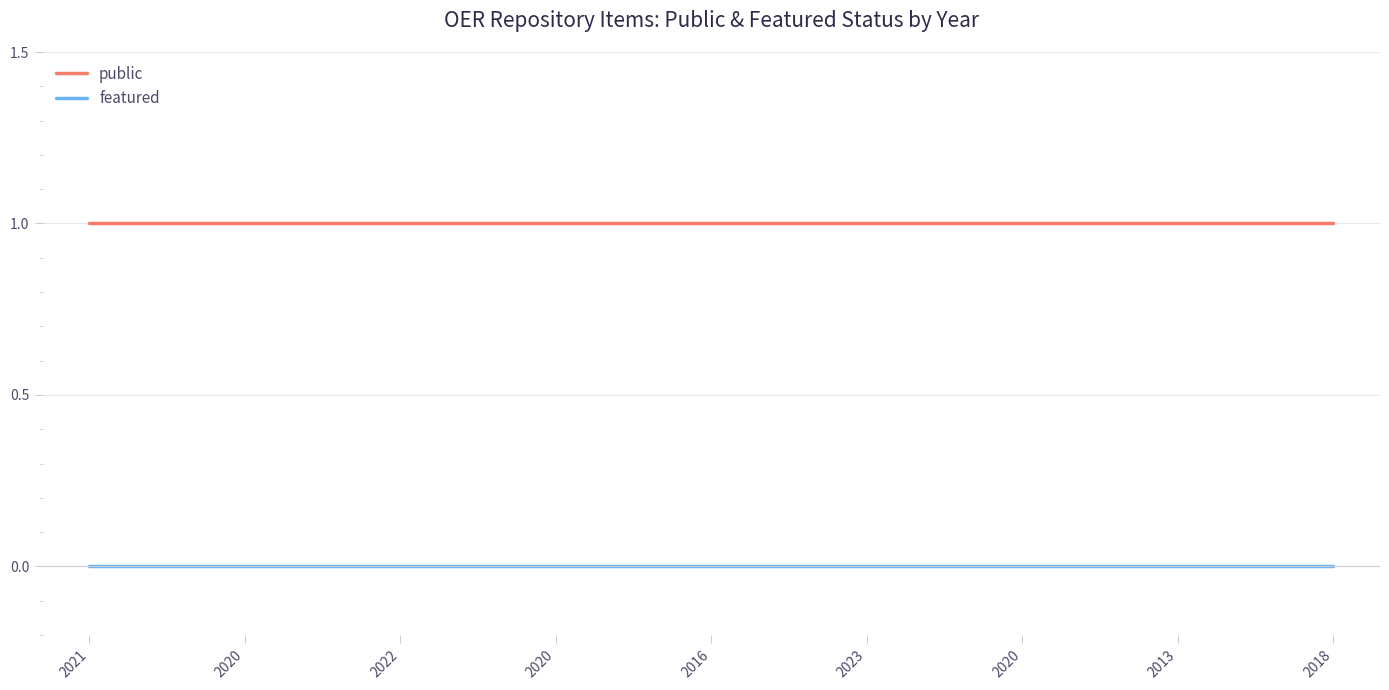

True or false: featured and public cross at least once.

False